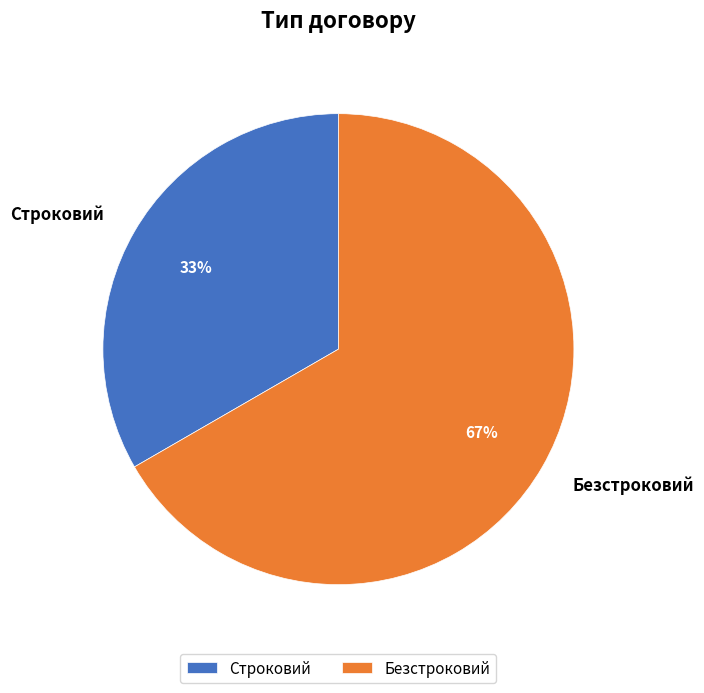

How many segments does this pie chart have?

2